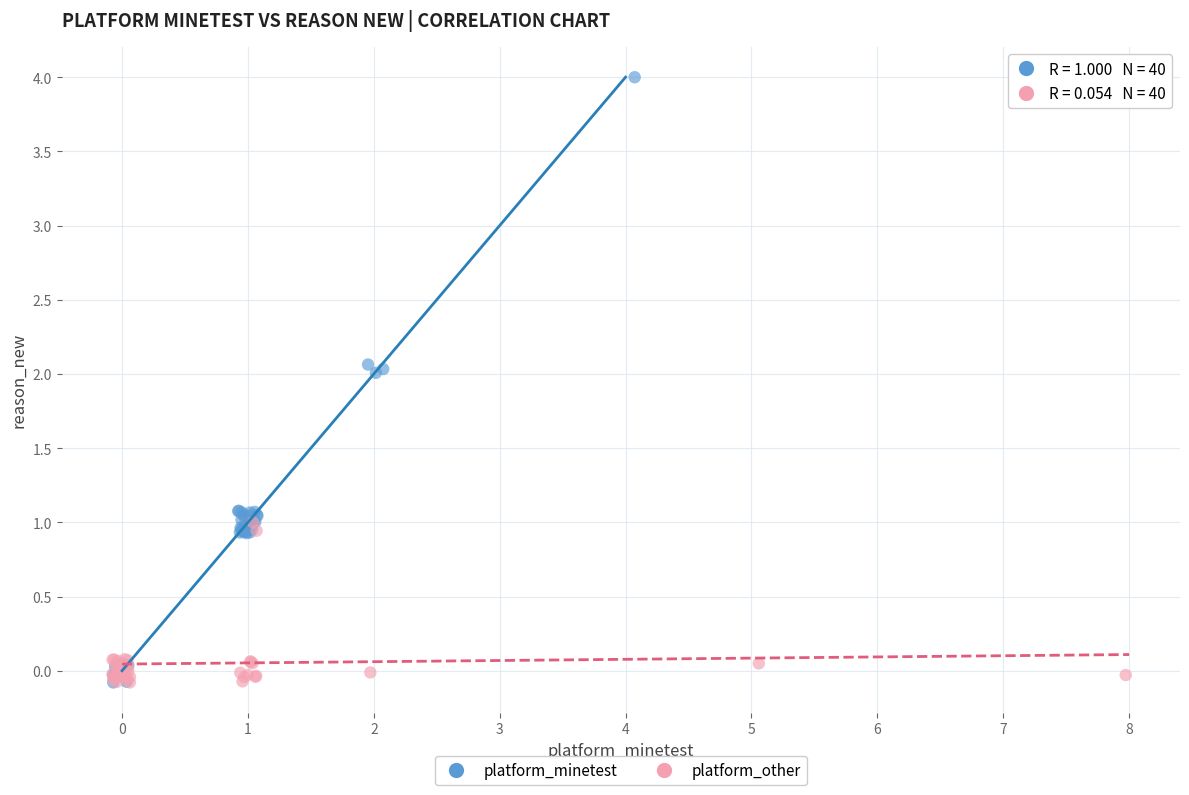

Which series reaches the maximum Y coordinate?

platform_minetest